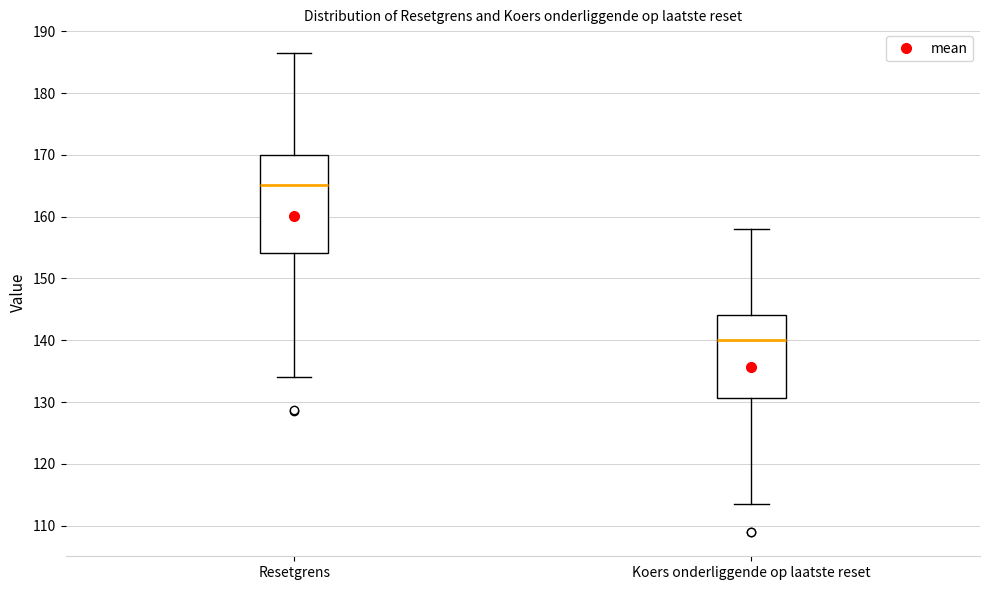

Where does the median line of the box for Resetgrens sit on the y-axis? The values are not printed on the chart, so give them approximately, as read against the axis.

165